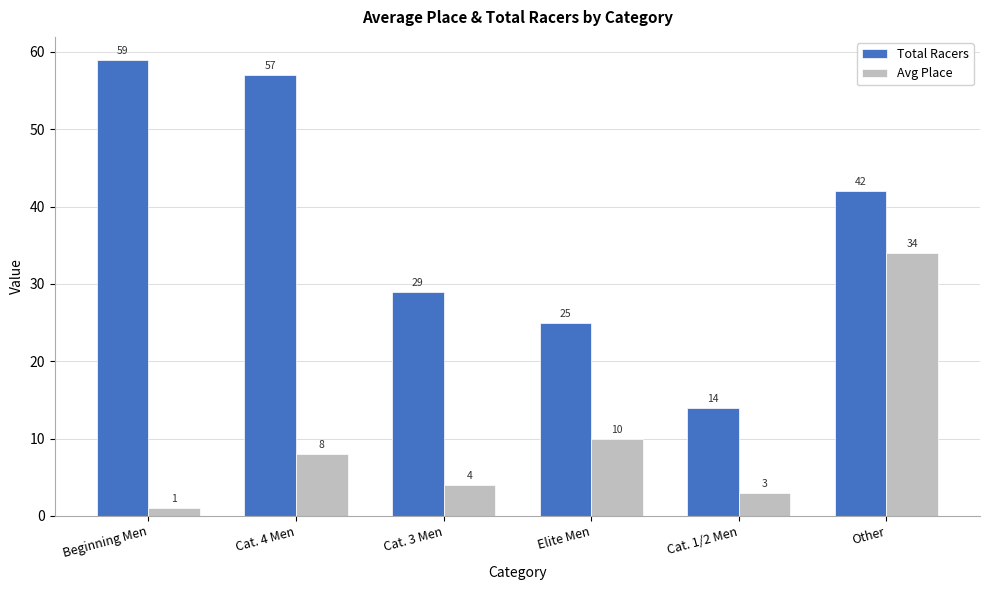

At which category is the sum across all series the highest?

Other